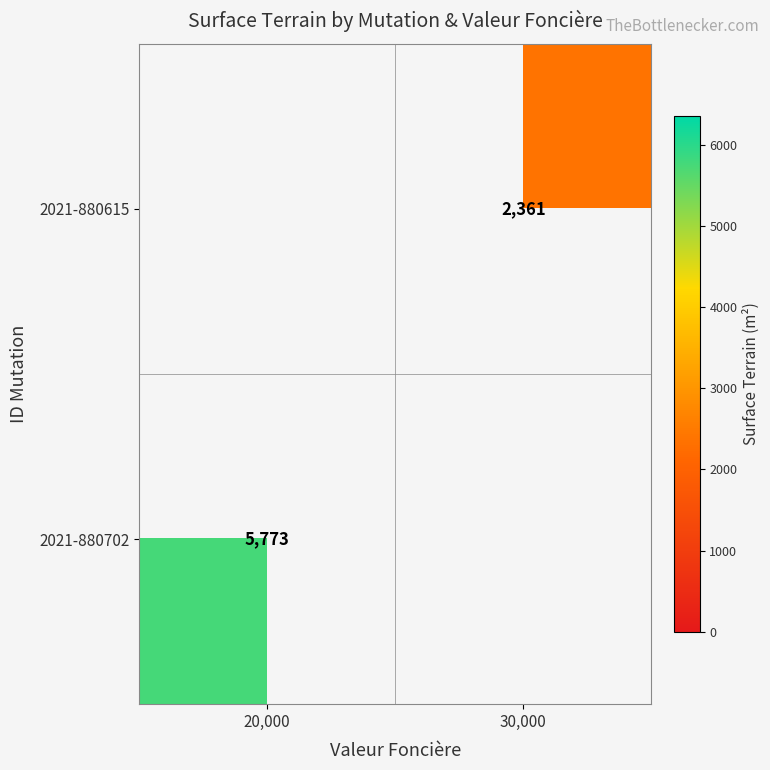

Is the value of 2021-880702 at 20,000 greater than the value of 2021-880615 at 30,000?

Yes